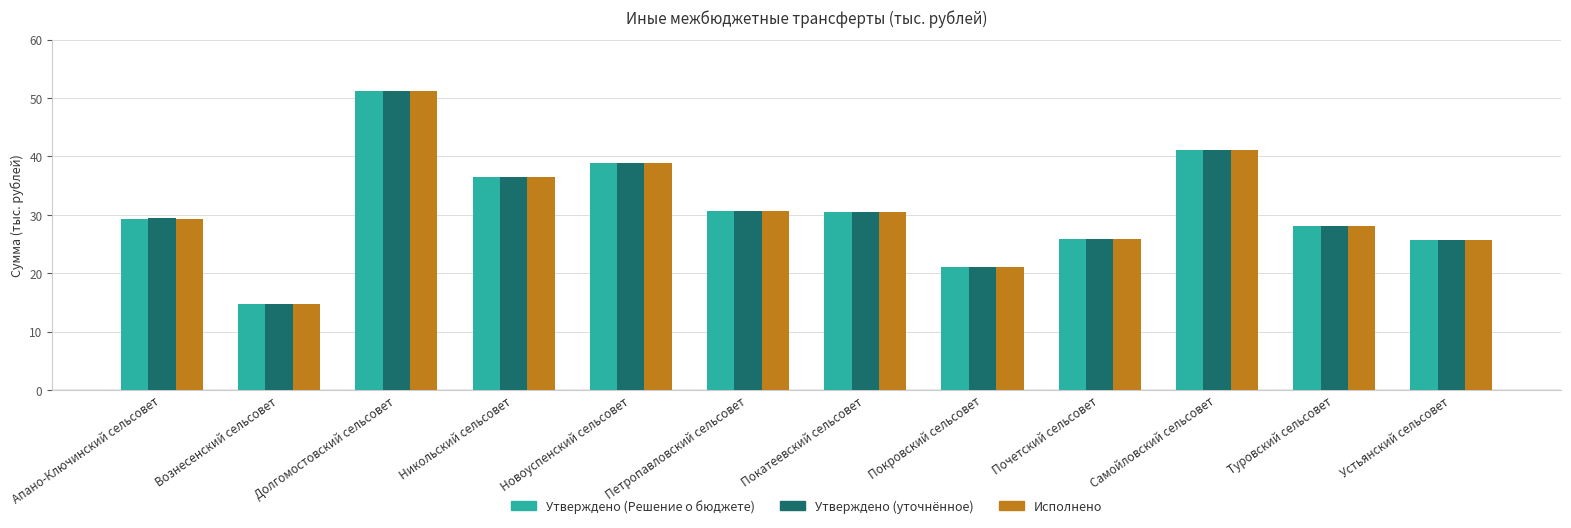

How many series are shown in this chart?

3